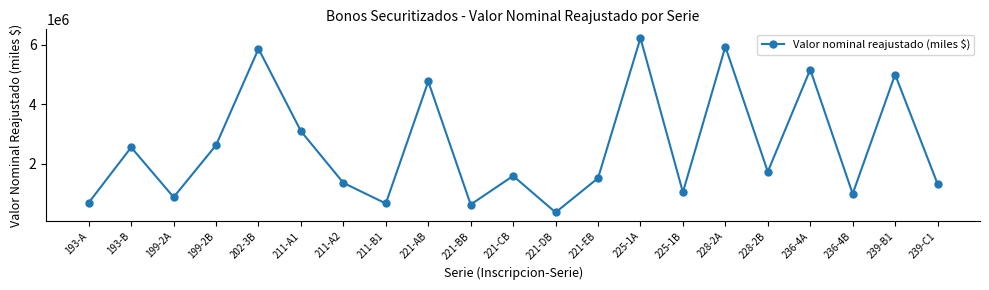

Where is the data nearest to the value 3292809?

211-A1